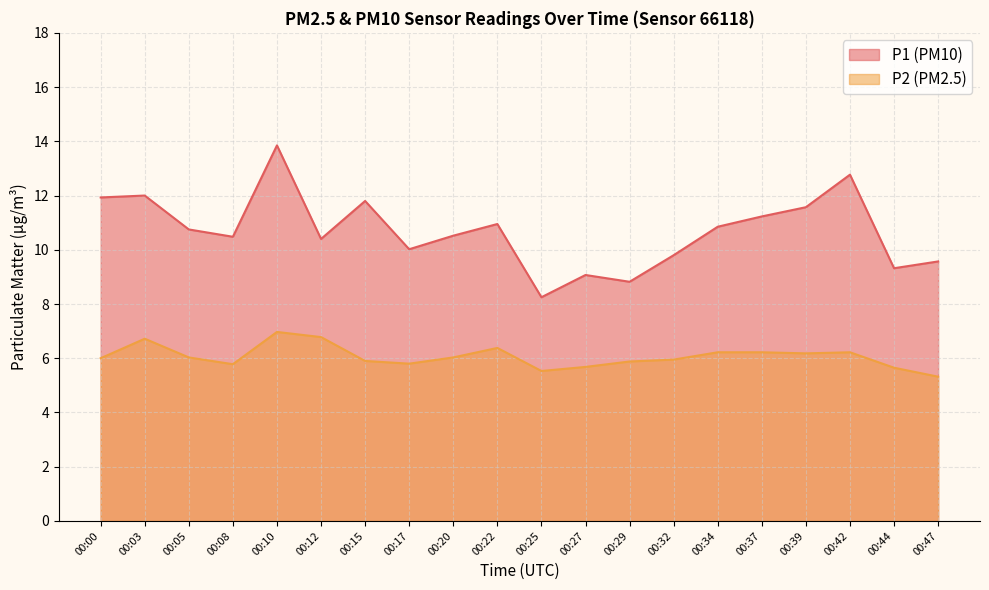

Where is P1 nearest to the value 11?

00:22